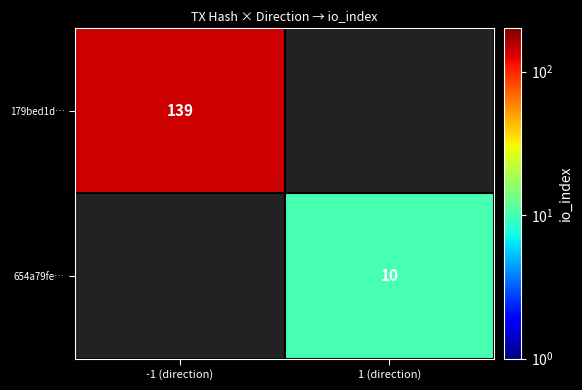

The value of 654a79fe… at 1 (direction) is 6. True or false?

False